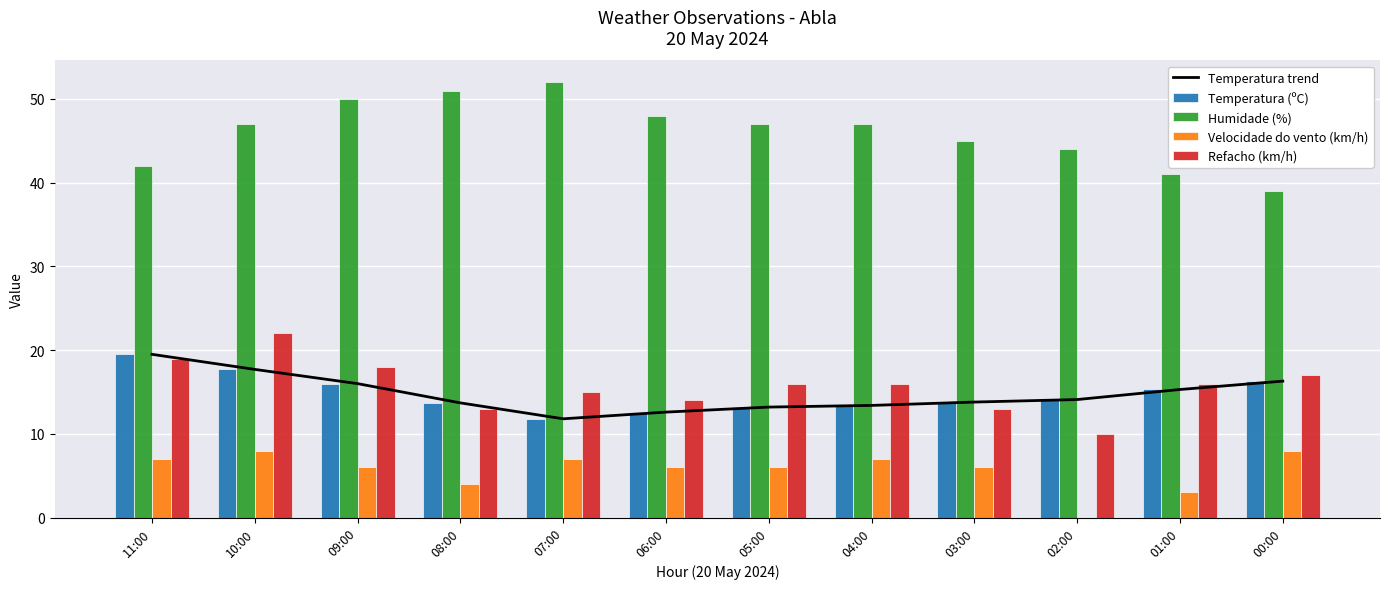

Which category has the lowest value across all series?

02:00